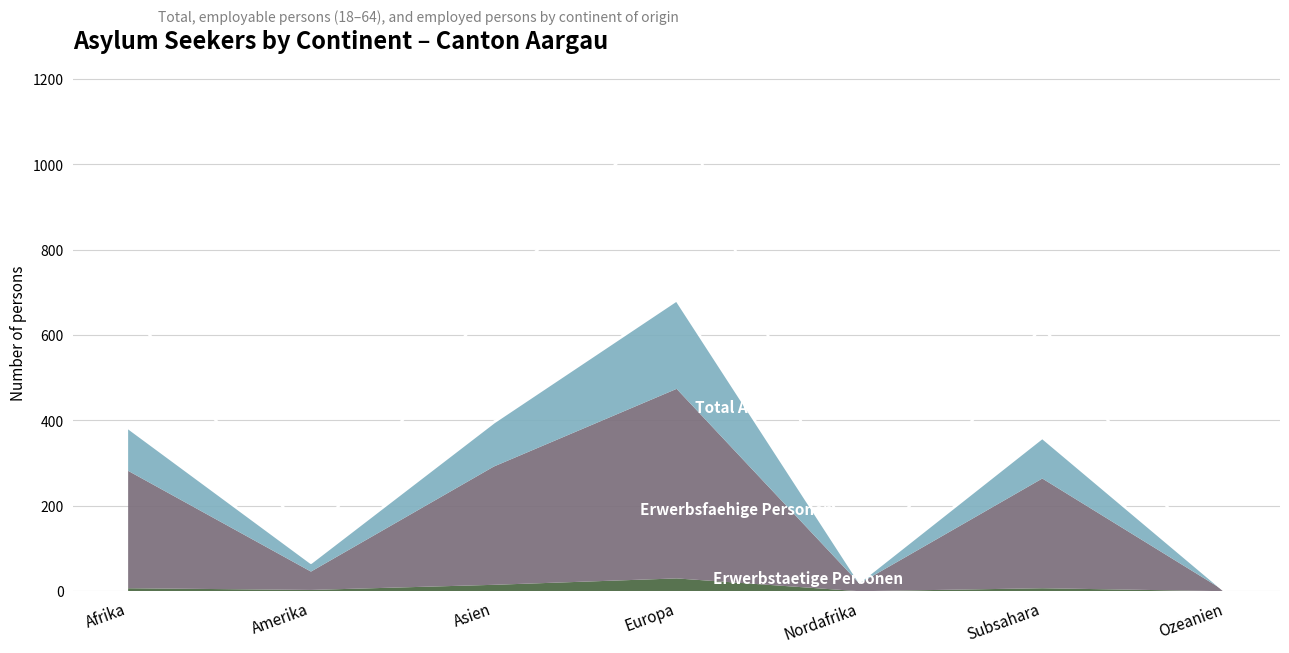

Is it true that Total Asylsuchende equals 0 at Ozeanien?

True